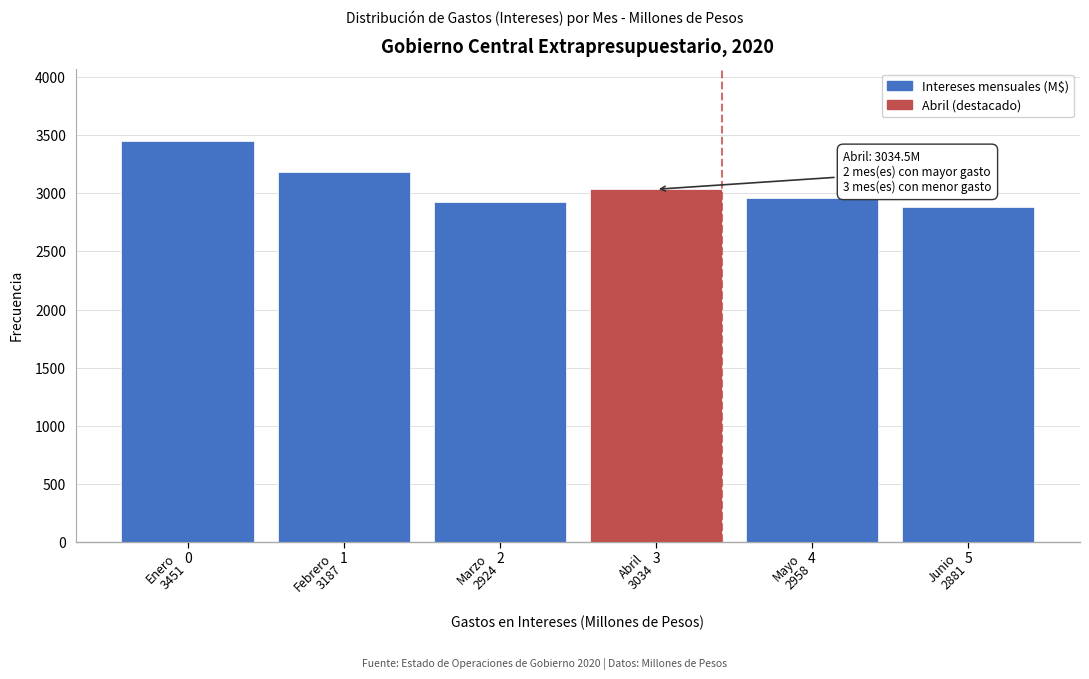

Reading right to left, transcribe all the data shown in this chart.

2881.5	2958.0	3034.5	2923.7	3187.5	3451.2